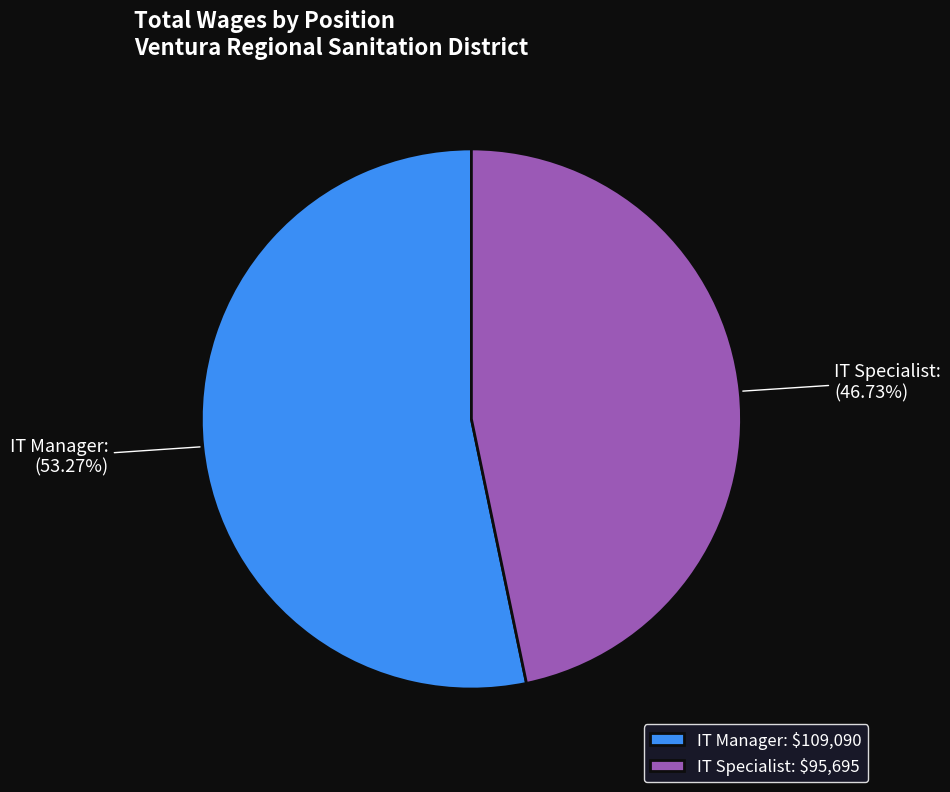

Is IT Specialist the majority of the pie?

No